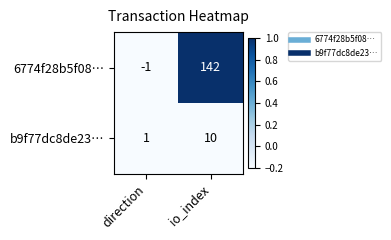

True or false: b9f77dc8de23… has a value of 13 at io_index.

False